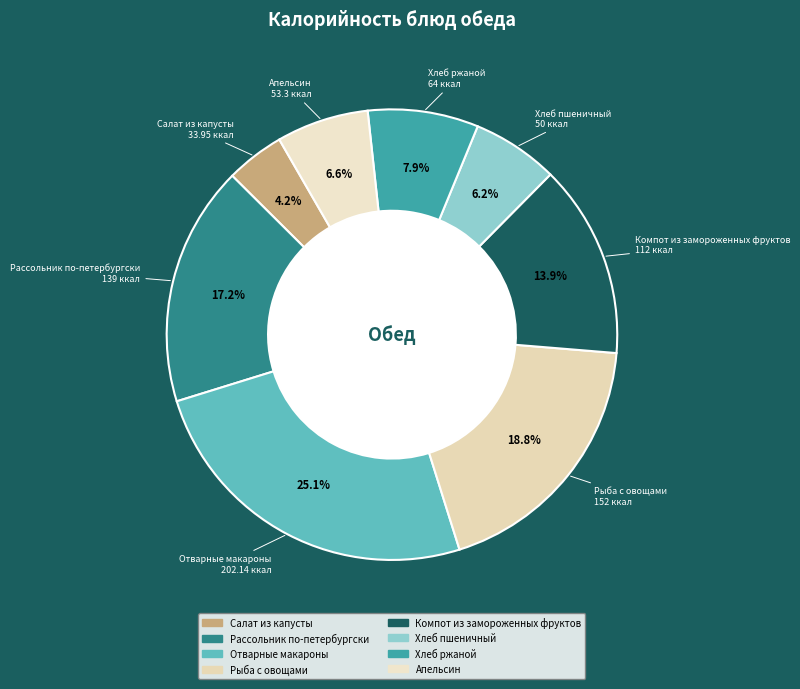

To the nearest percent, what is the average slice percentage?

12%